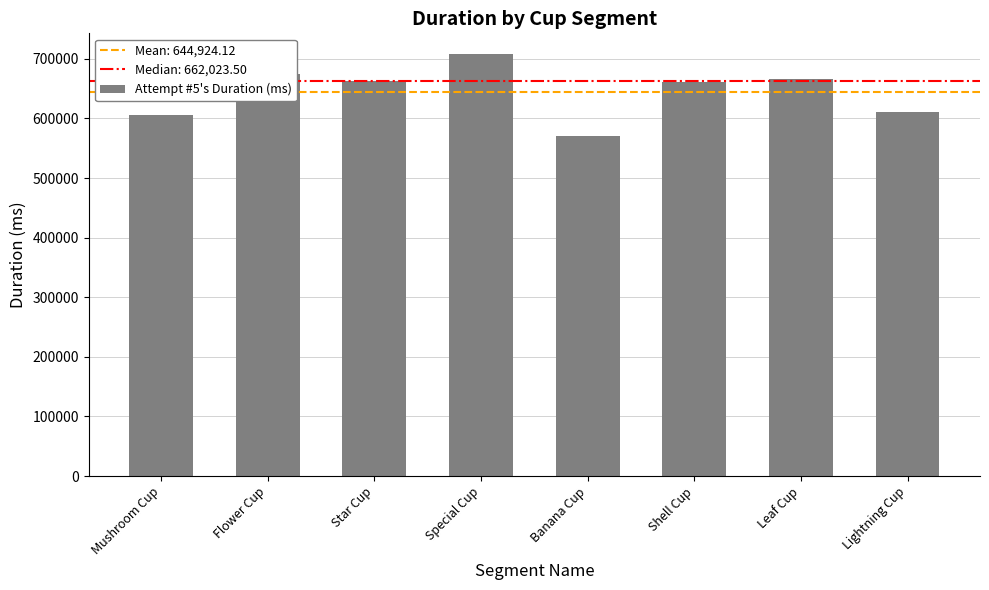

What is the approximate value at Special Cup, to the nearest 50?

707450